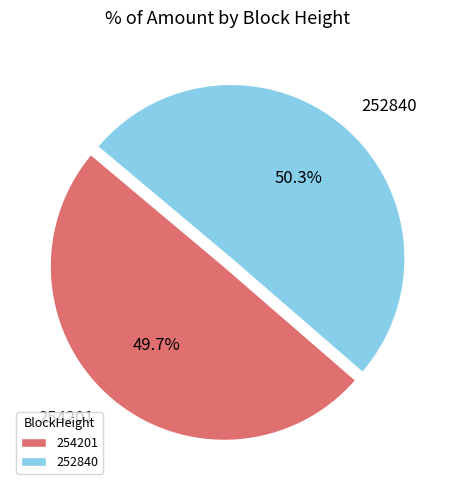

Which category has the biggest portion of the pie?

252840